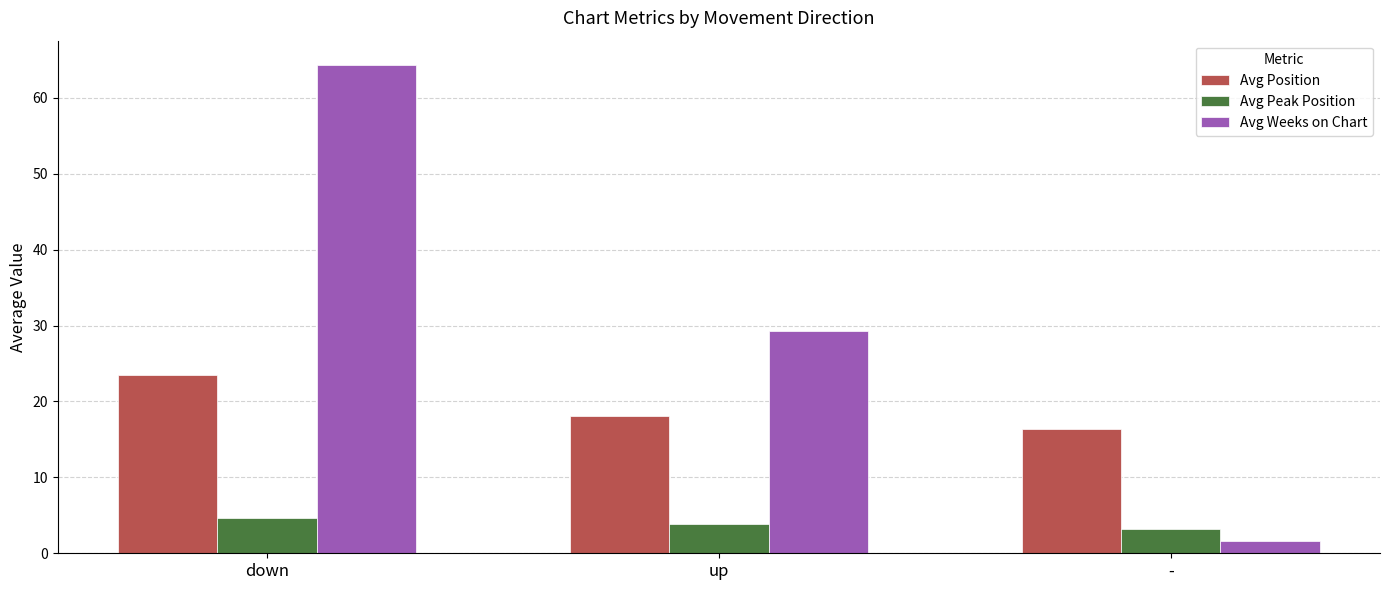

What is the value of the Avg Peak Position bar at the 3rd from the left?

3.2